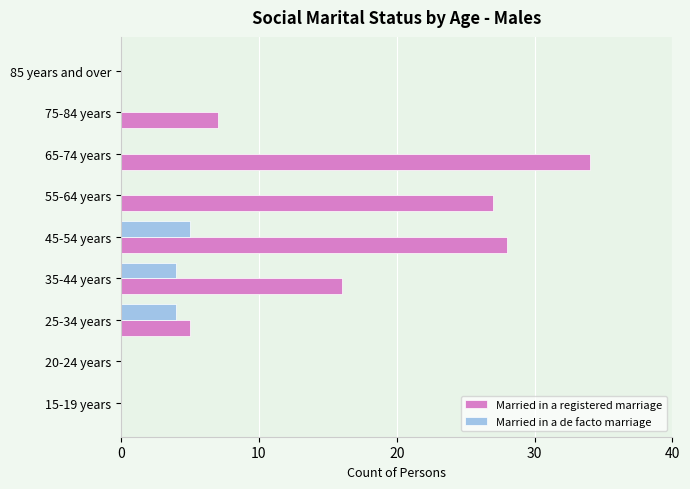

At which label does Married in a de facto marriage reach its peak?

45-54 years